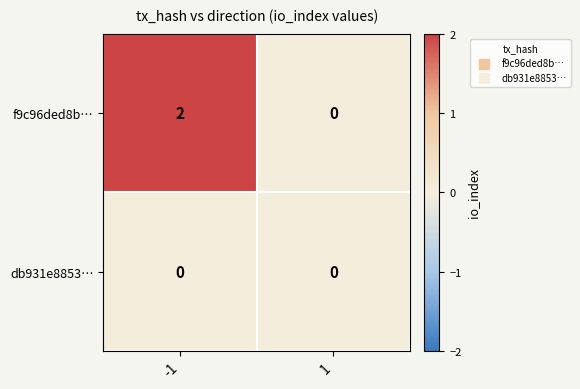

Which series has the largest range (max minus min)?

f9c96ded8b…